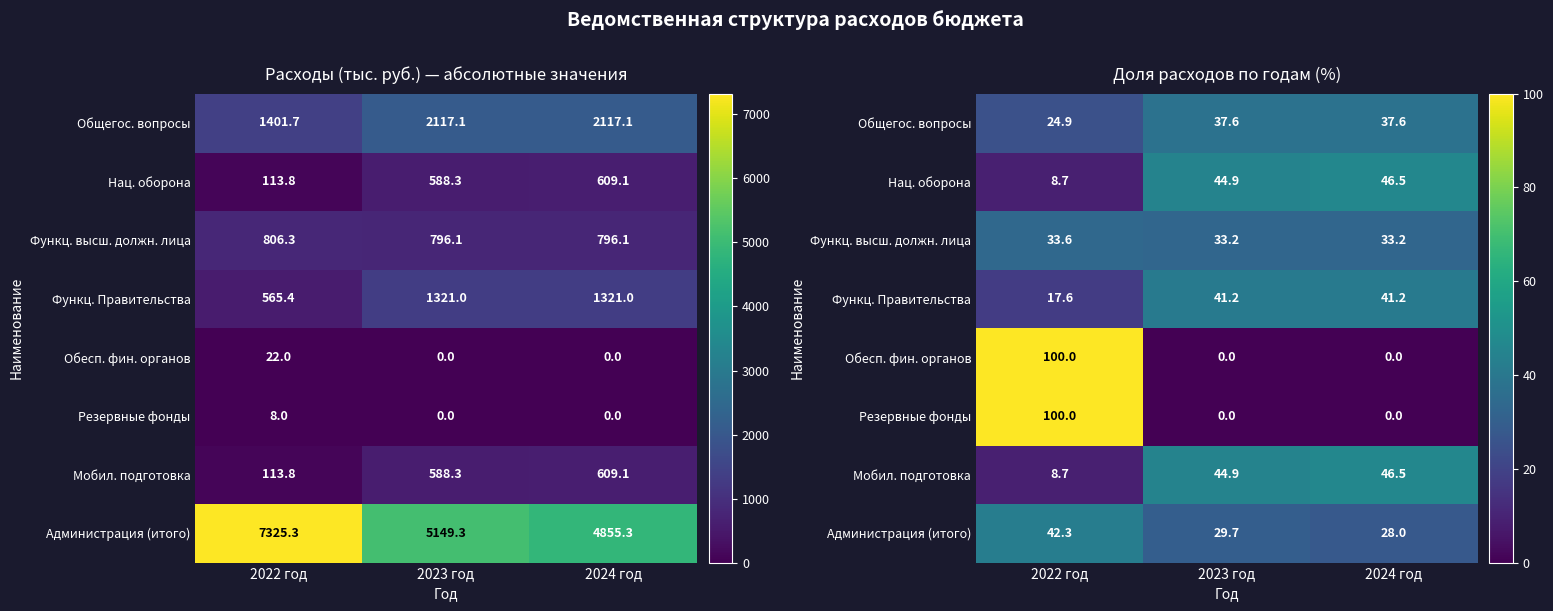

At which category is the sum across all series the highest?

2022 год